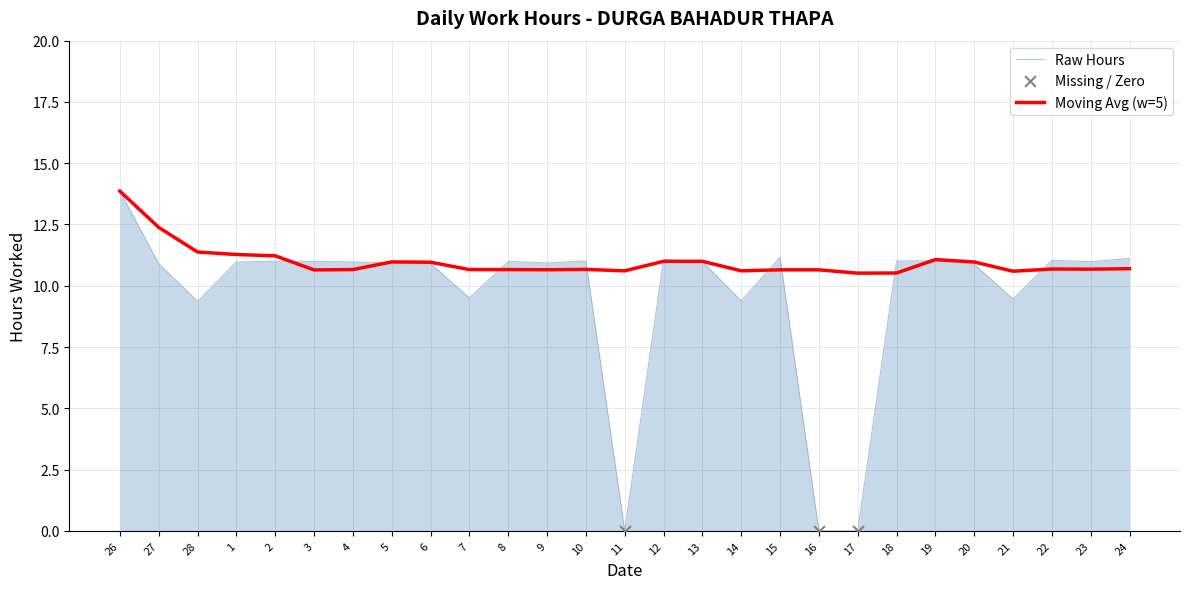

What is the difference between the highest and lowest values at 18?

0.5